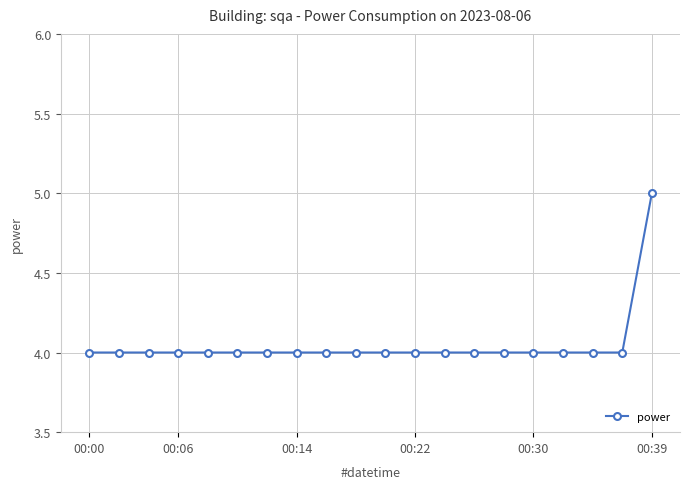

What is the value of the 10th point from the left?

4